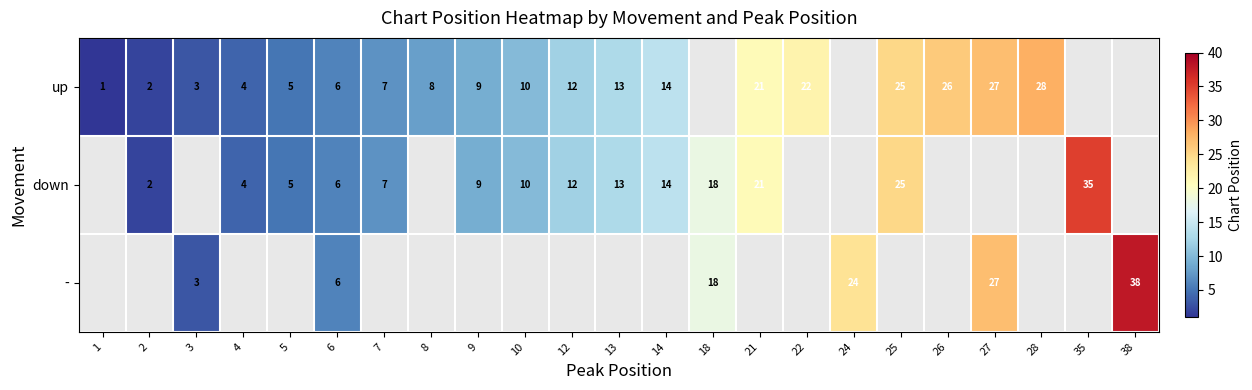

Between 8 and 5, which is larger?

8